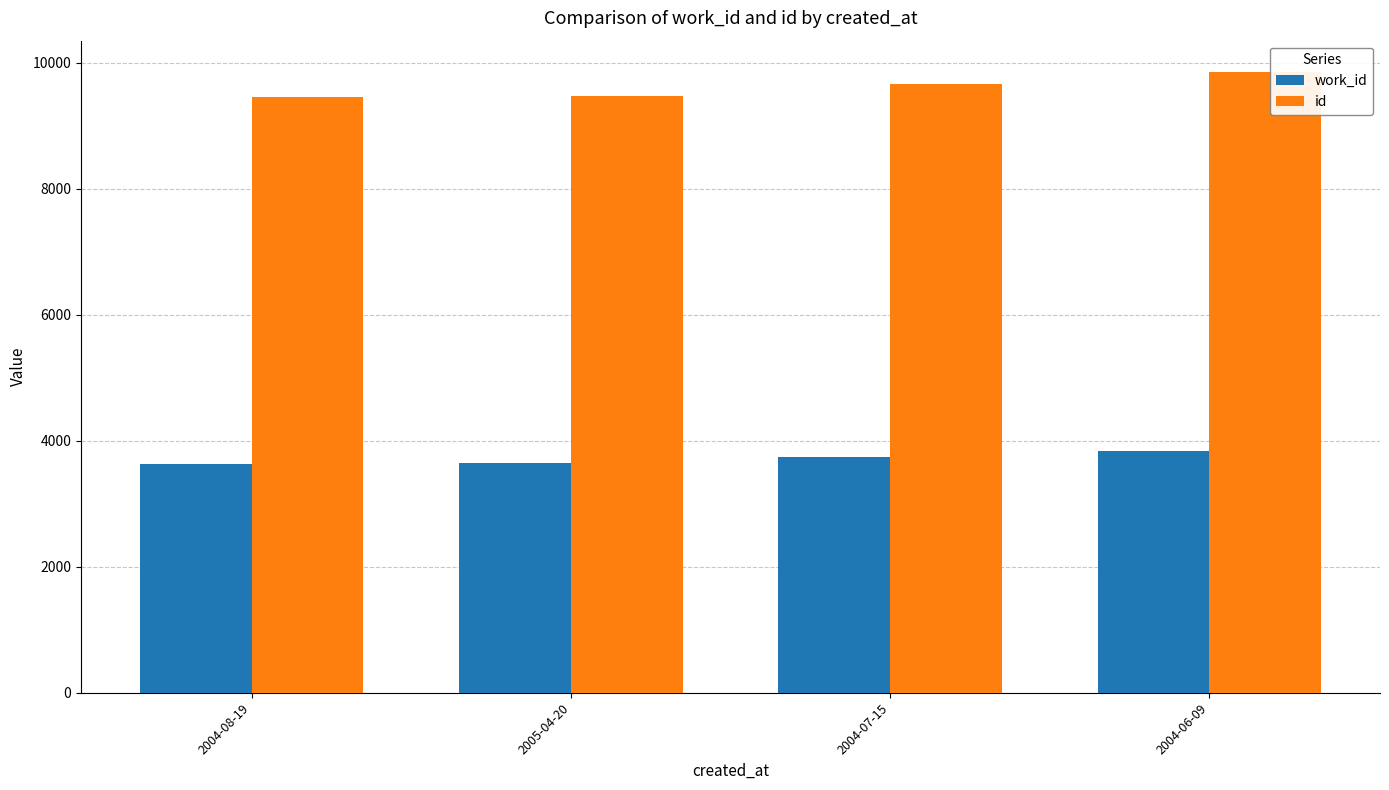

List the series in order of their peak value, lowest first.

work_id, id